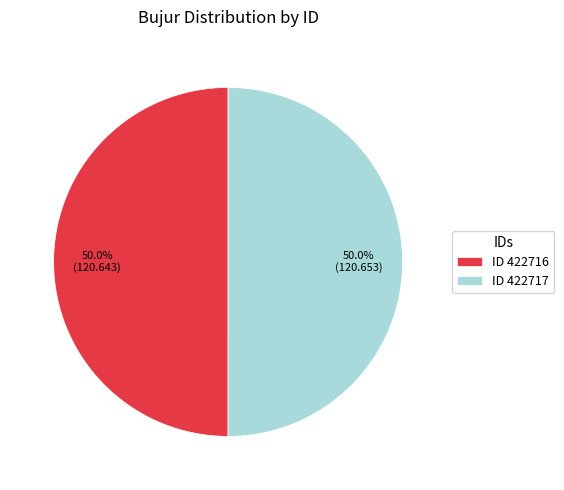

How many segments does this pie chart have?

2